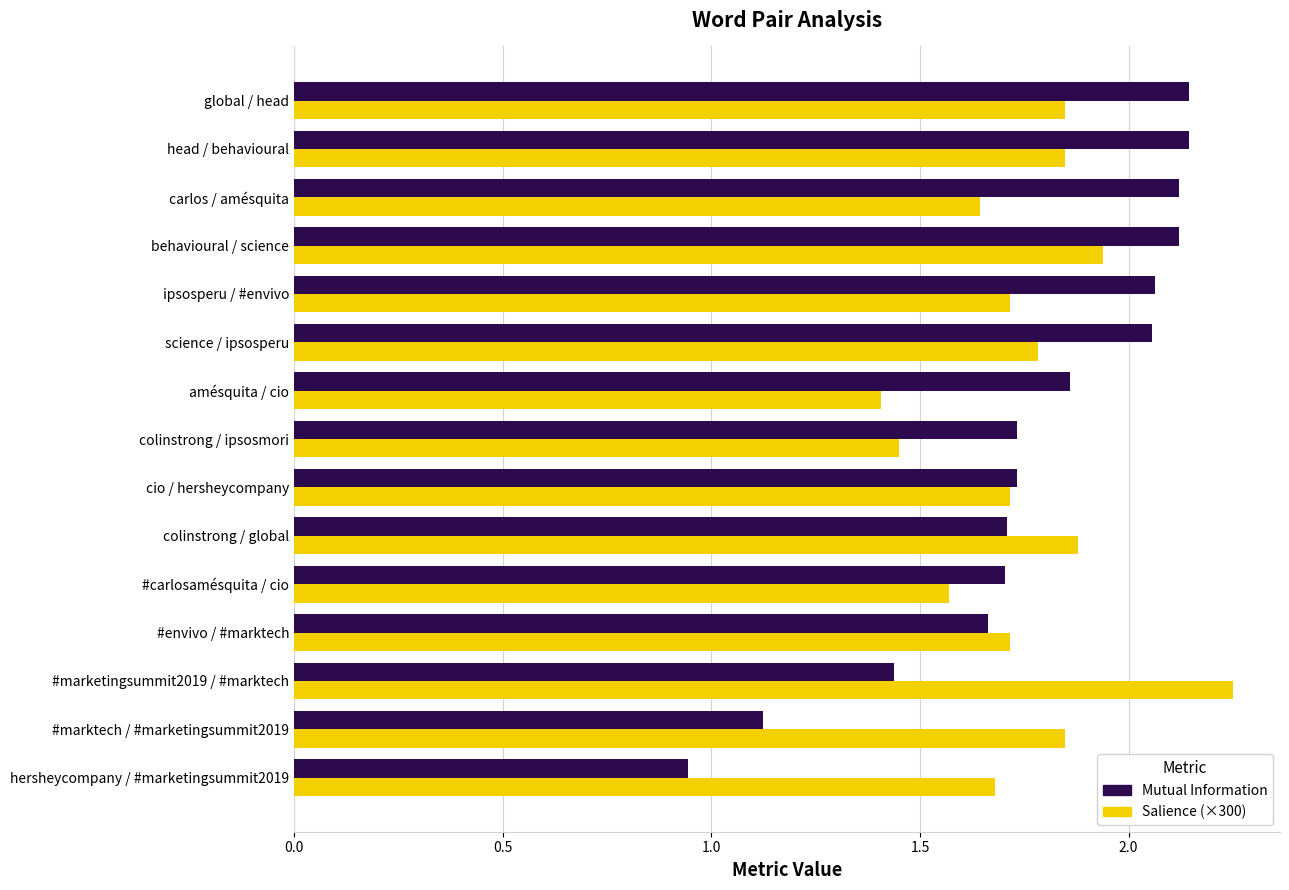

What is the difference between the maximum and second lowest values in the Salience (×300) series?

0.8